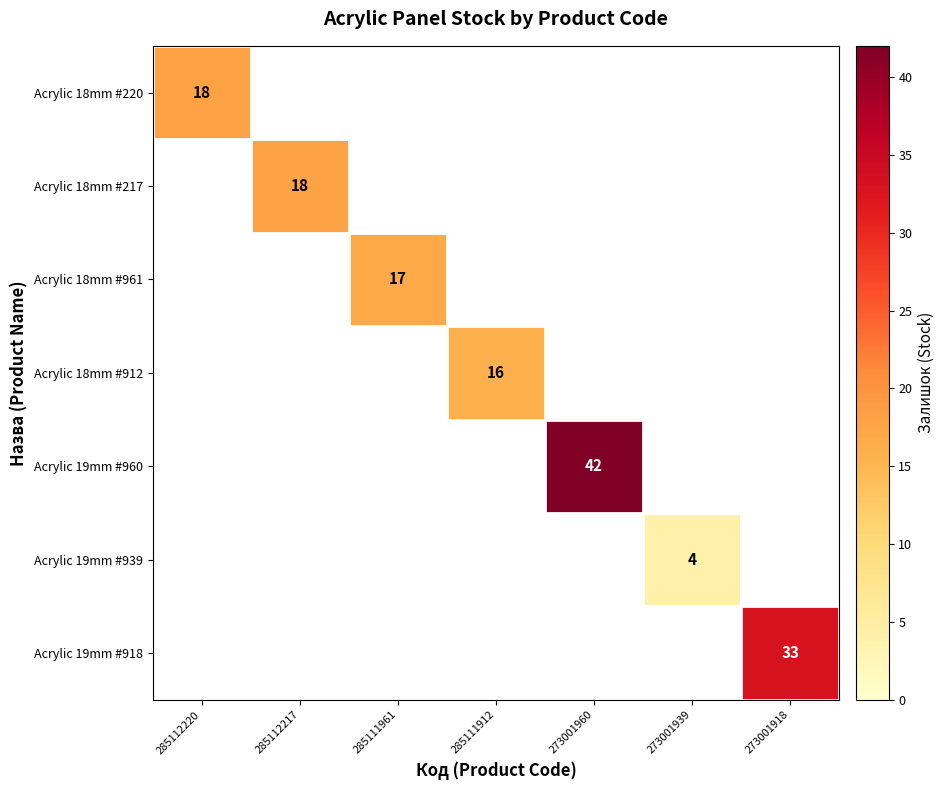

The value of Acrylic 18mm #961 at 285111961 is 17. True or false?

True